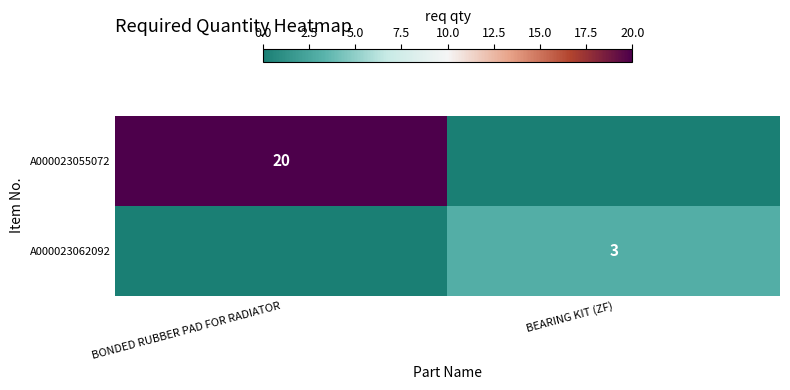

What is the spread (max minus min) of values at BEARING KIT (ZF)?

3